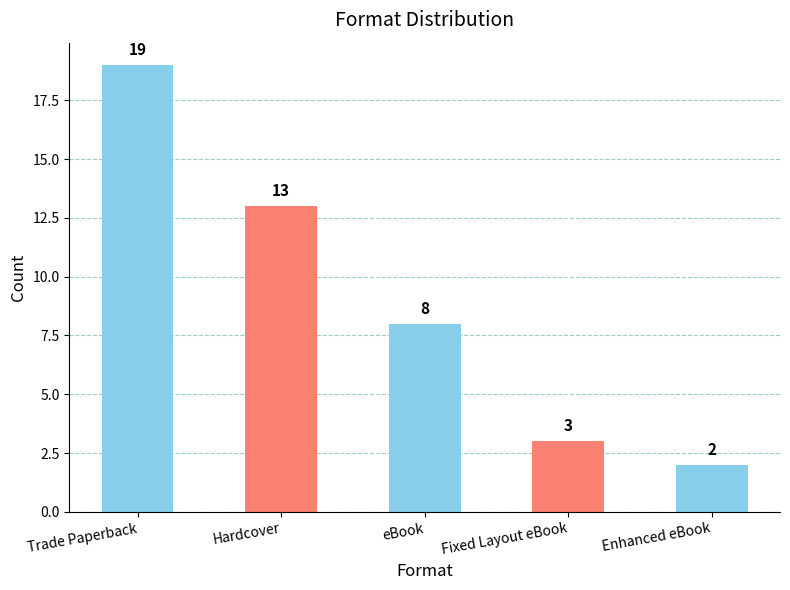

At which label does the data first exceed 8?

Trade Paperback